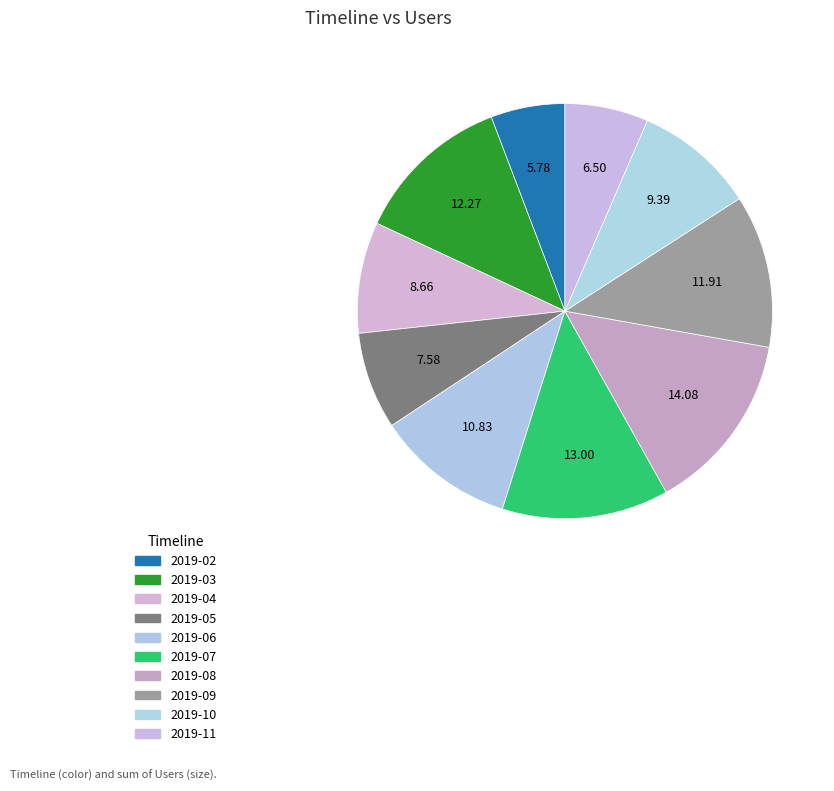

Combined, do 2019-08 and 2019-02 account for over 50%?

No